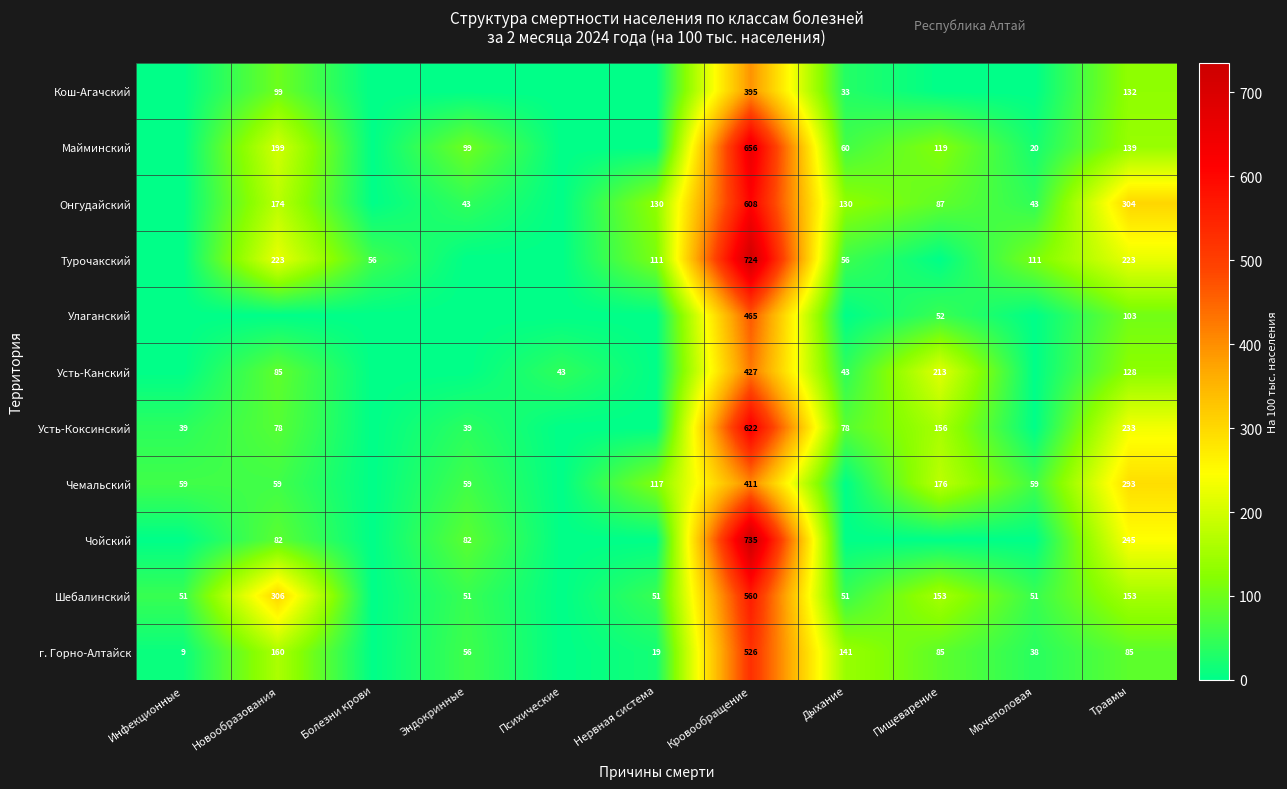

Rank the series at Кровообращение from lowest to highest value.

Кош-Агачский, Чемальский, Усть-Канский, Улаганский, г. Горно-Алтайск, Шебалинский, Онгудайский, Усть-Коксинский, Майминский, Турочакский, Чойский